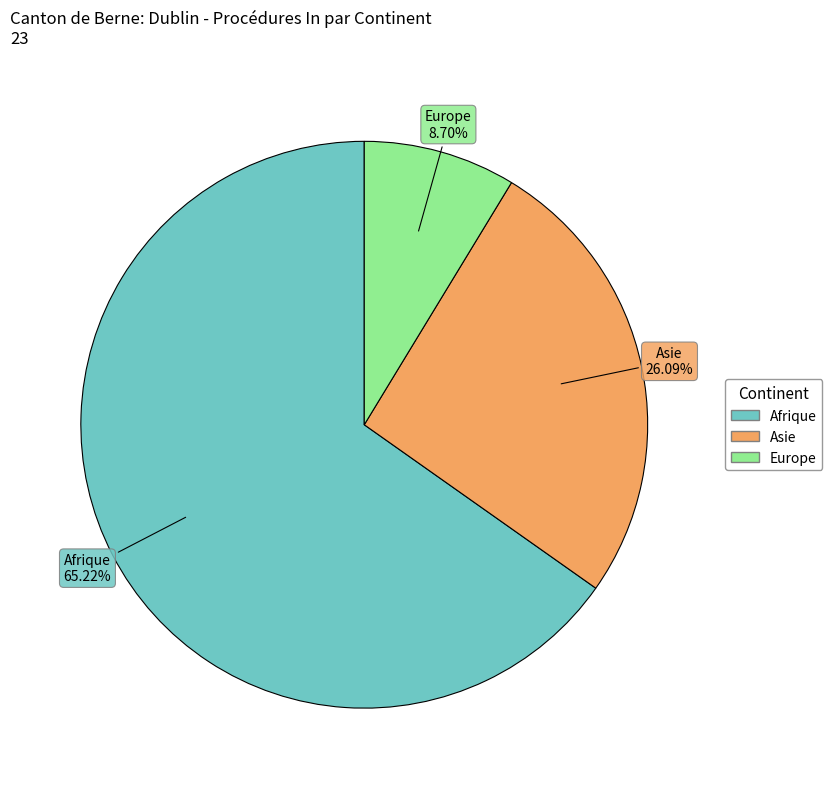

Which slice represents more than half of the pie?

Afrique